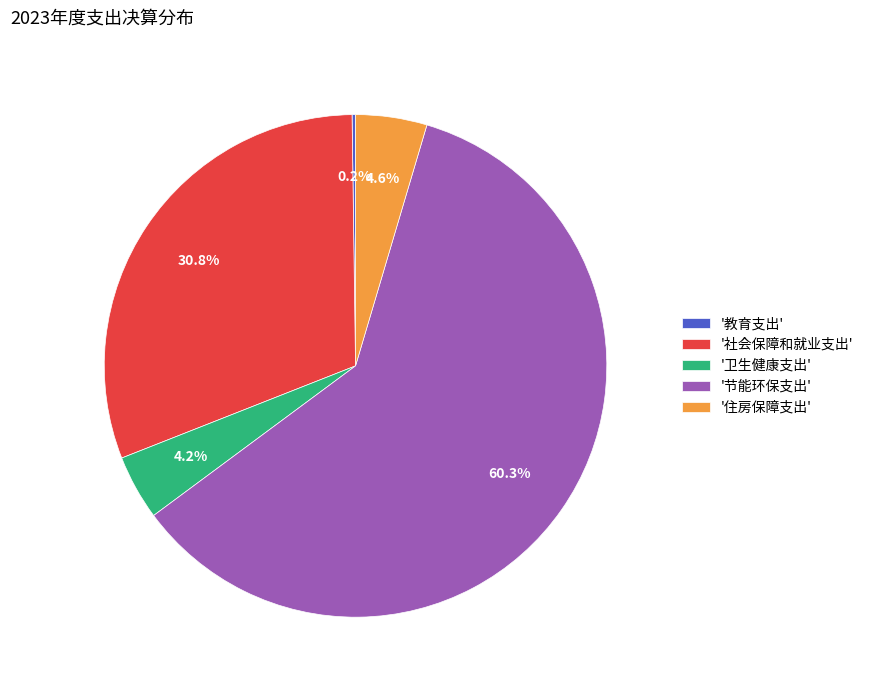

Combined, do '节能环保支出' and '住房保障支出' account for over 50%?

Yes